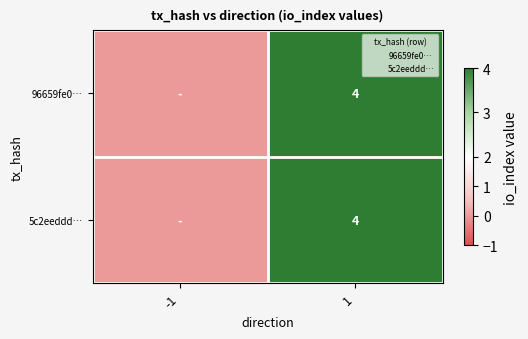

At which label is 5c2eeddd… closest to 1?

-1